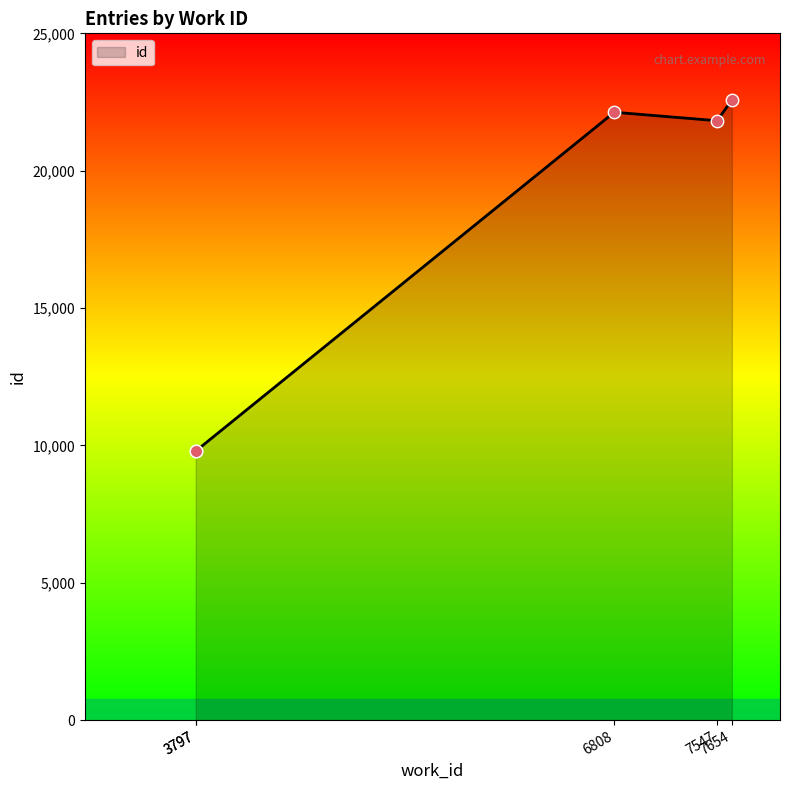

Between 7654 and 6808, which is larger?

7654